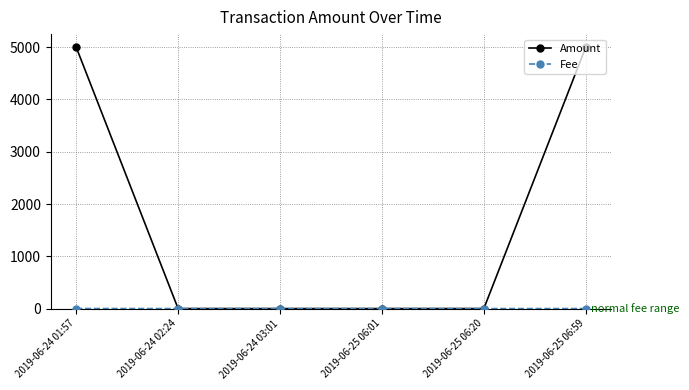

Which series has the largest total across all categories?

Amount